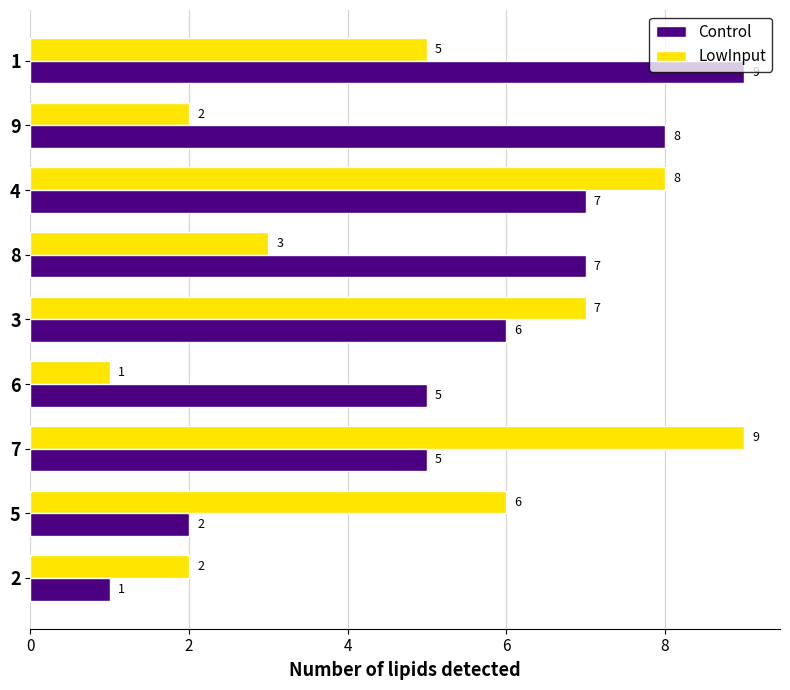

What is the average value of the LowInput series?

5